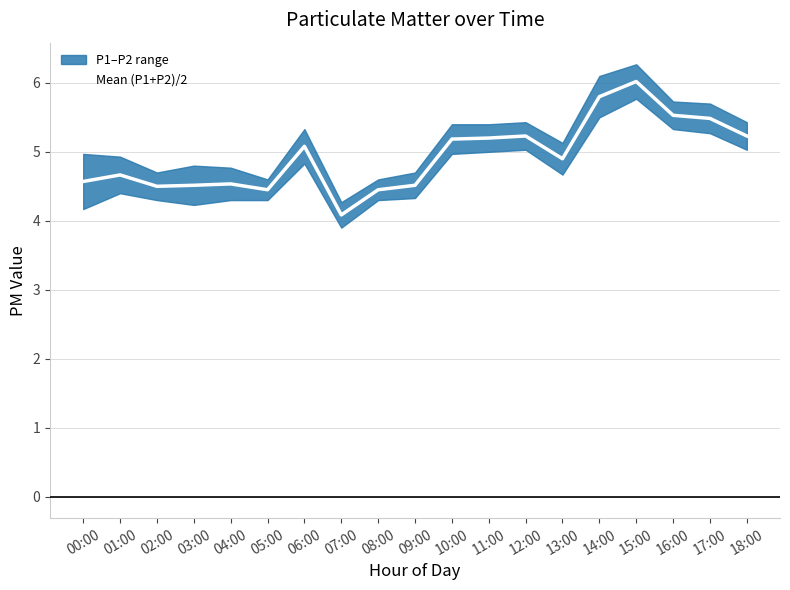

Reading left to right, transcribe all the data shown in this chart.

00:00=4.6	01:00=4.7	02:00=4.5	03:00=4.5	04:00=4.5	05:00=4.4	06:00=5.1	07:00=4.1	08:00=4.4	09:00=4.5	10:00=5.2	11:00=5.2	12:00=5.2	13:00=4.9	14:00=5.8	15:00=6.0	16:00=5.5	17:00=5.5	18:00=5.2